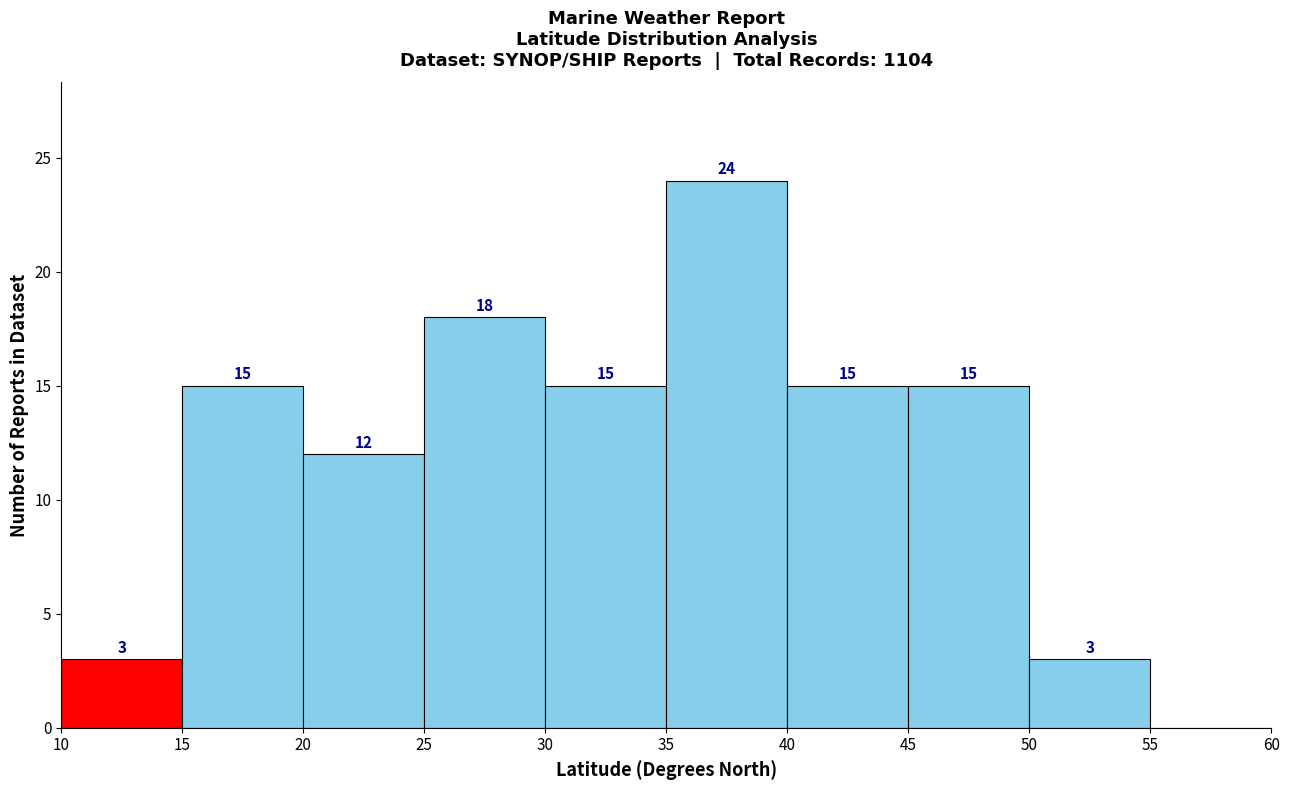

Which range on the x-axis has the tallest bar?

35 to 40